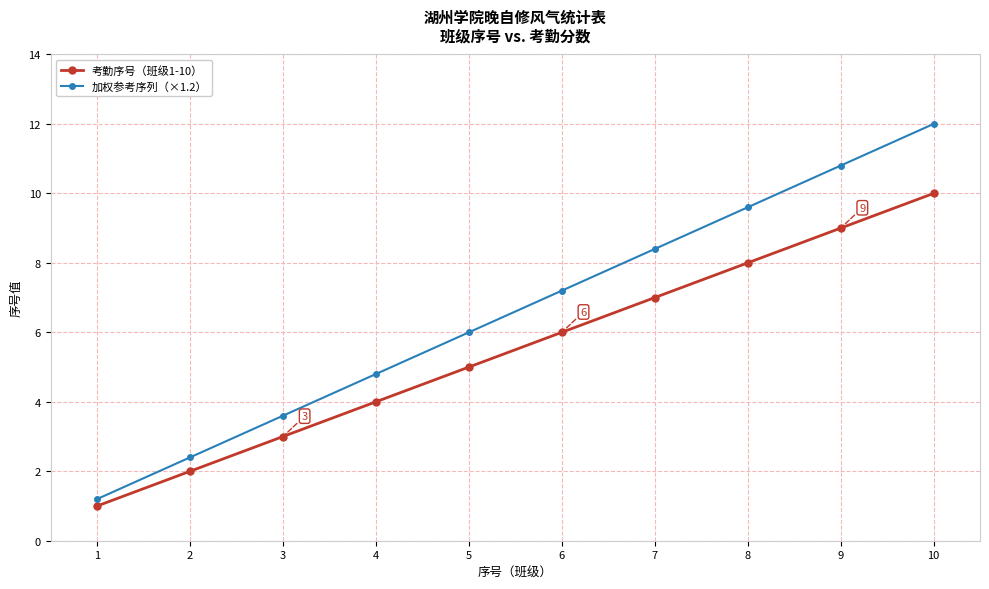

True or false: 考勤序号（班级1-10） has a value of 9.0 at 5.

False